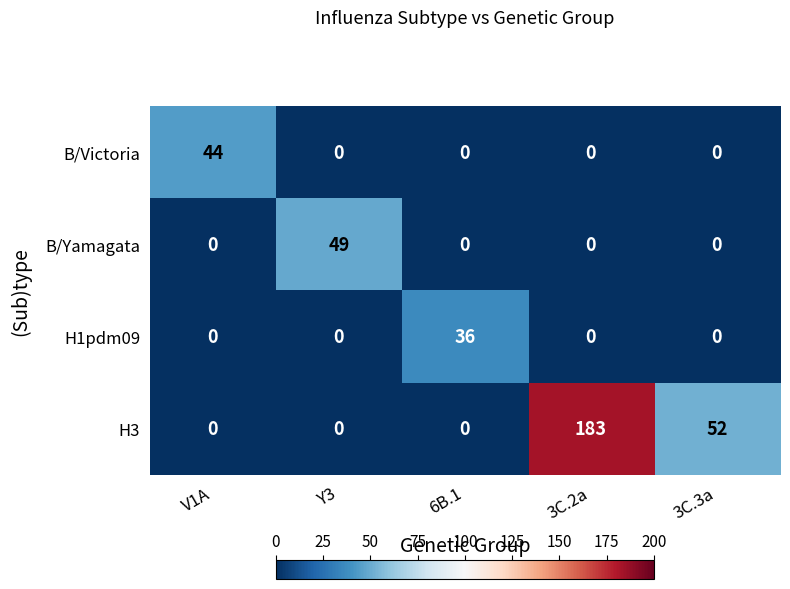

The B/Victoria series shows 18 at 3C.2a. True or false?

False